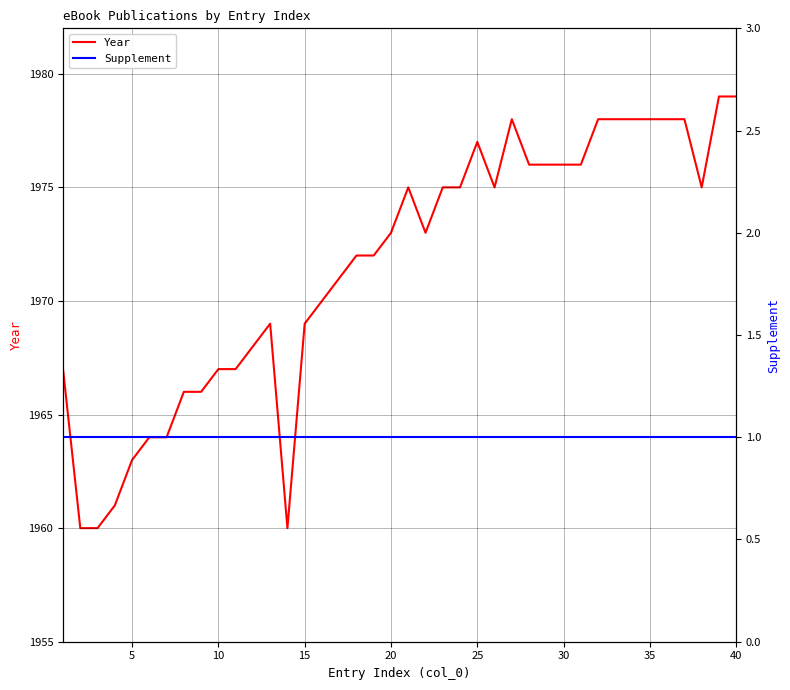

True or false: Year has a value of 1973 at 20.

True